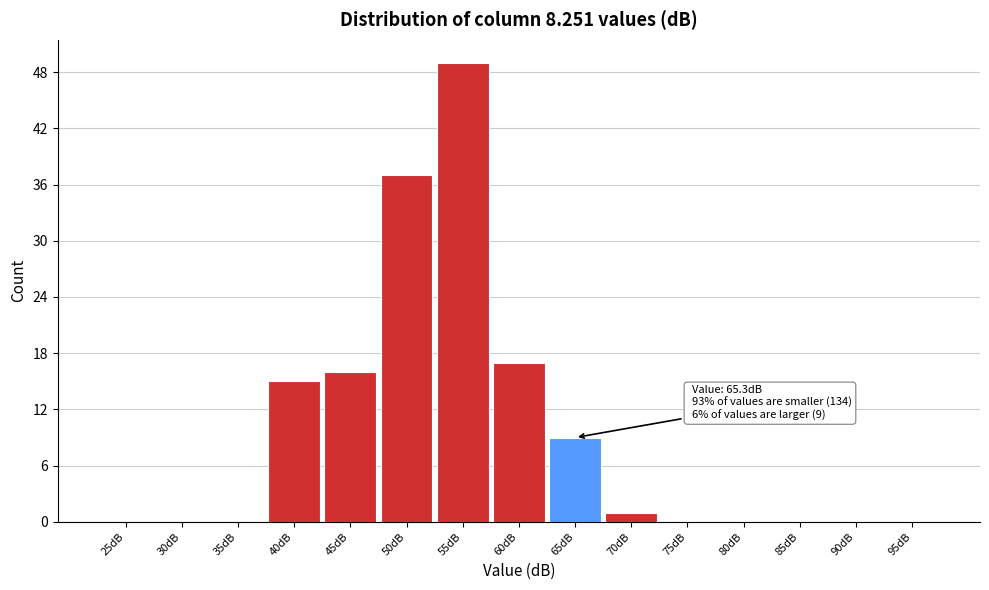

Reading left to right, list all the values displayed in this chart.

25dB=0	30dB=0	35dB=0	40dB=15	45dB=16	50dB=37	55dB=49	60dB=17	65dB=9	70dB=1	75dB=0	80dB=0	85dB=0	90dB=0	95dB=0